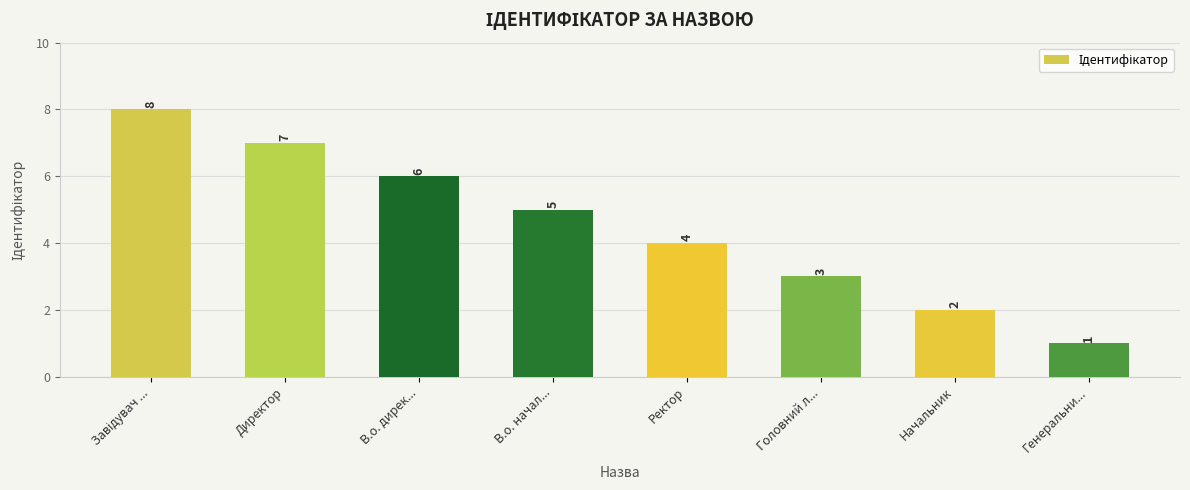

How many bars are there in total?

8